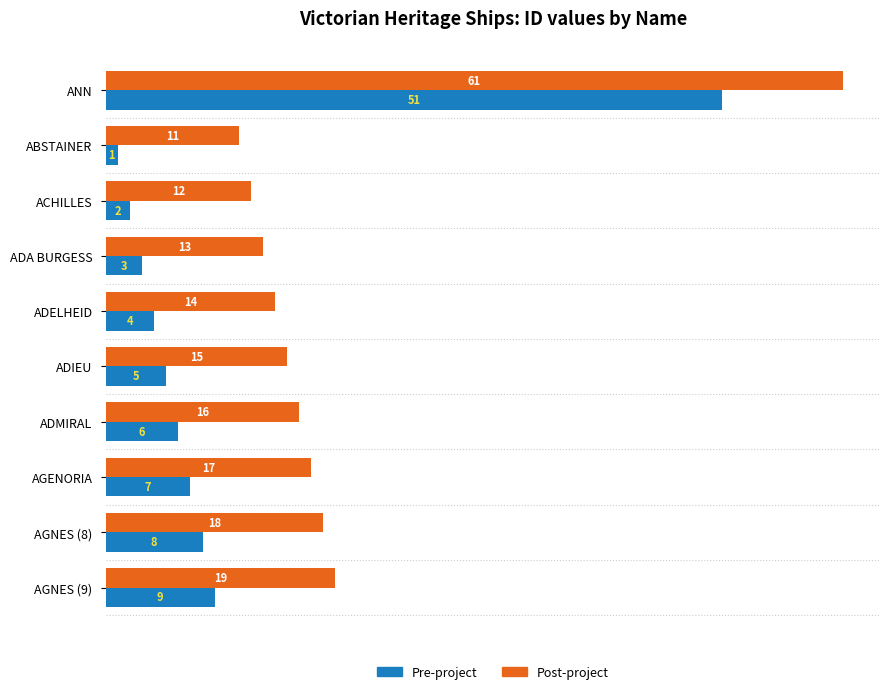

List the labels in order of Pre-project value, smallest first.

ABSTAINER, ACHILLES, ADA BURGESS, ADELHEID, ADIEU, ADMIRAL, AGENORIA, AGNES (8), AGNES (9), ANN